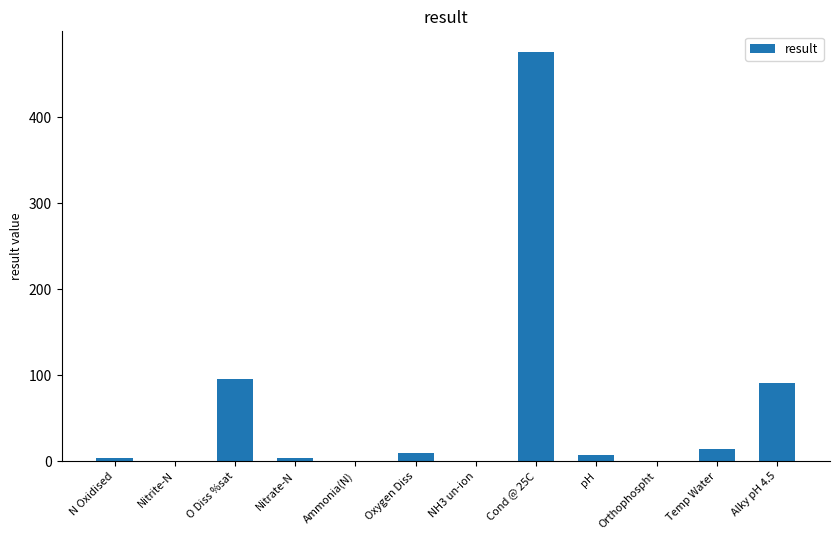

How many distinct data groups are displayed?

1